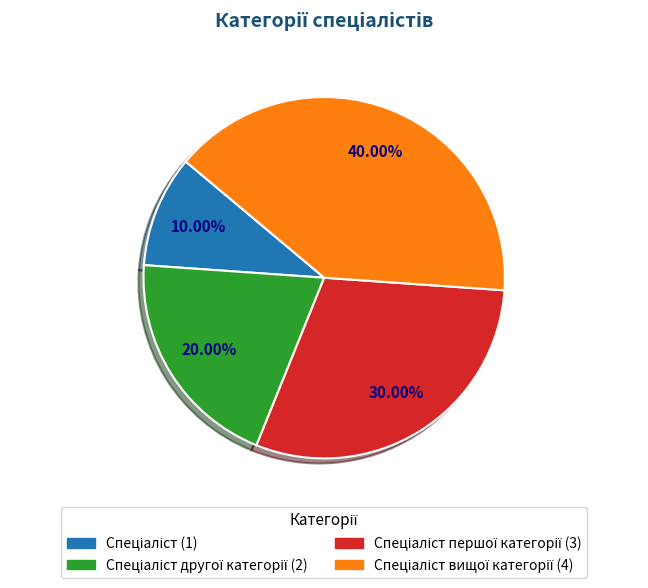

Is there any slice that represents more than half of the pie?

No